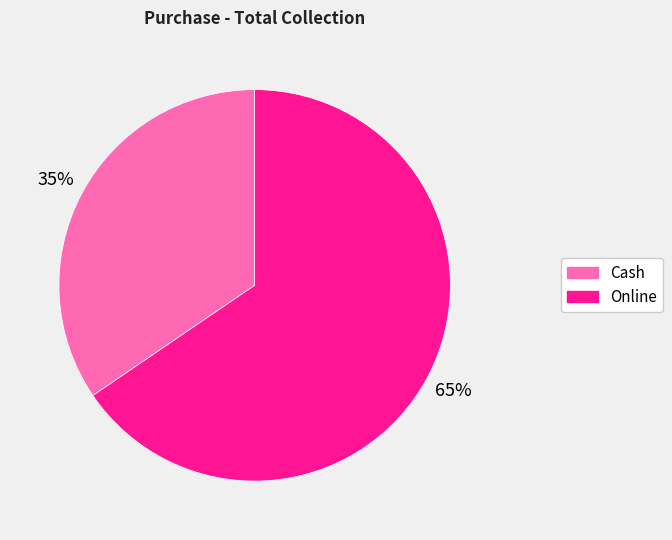

Count the number of slices in the pie.

2